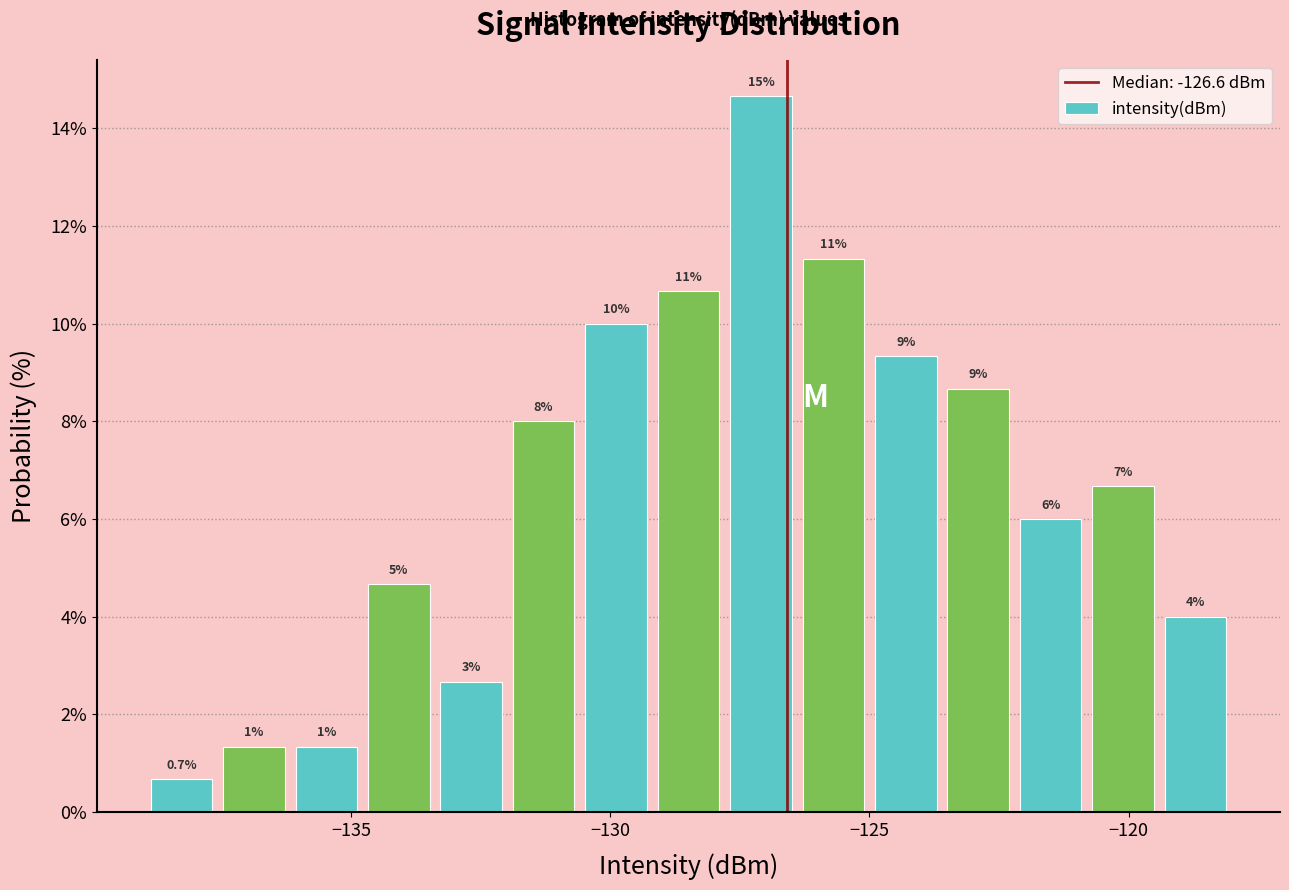

Around what value on the x-axis is the tallest bar? Give the approximate position of its centre, as read against the axis.

-127.0